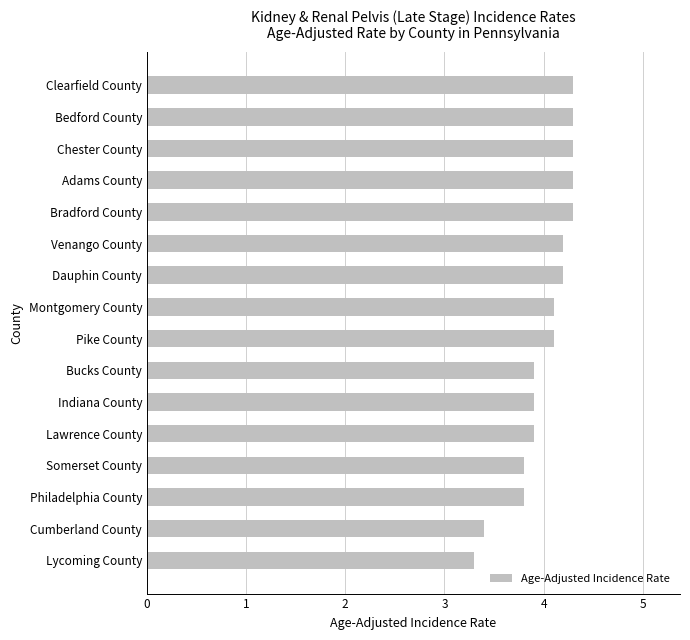

The value at Montgomery County is 4.1. True or false?

True